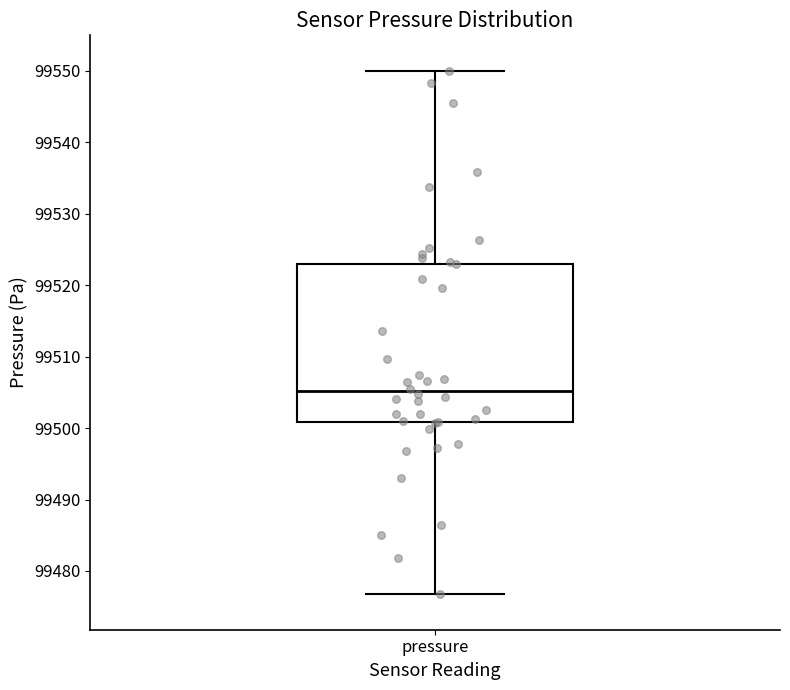

Transcribe this box plot: give where the median line is, the range the box spans, and where the two whiskers end, as read against the y-axis. The values are not printed on the chart, so give them approximately, as read against the axis.

median 99505, box 99501 to 99523, whiskers 99477 to 99550